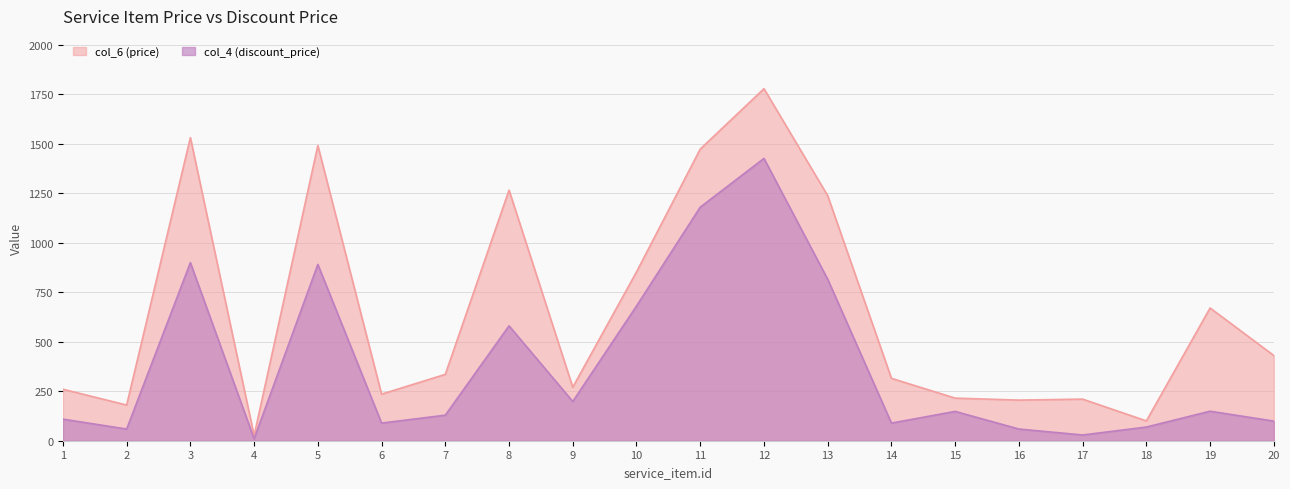

List the series in order of their overall mean, highest first.

col_6 (price), col_4 (discount_price)